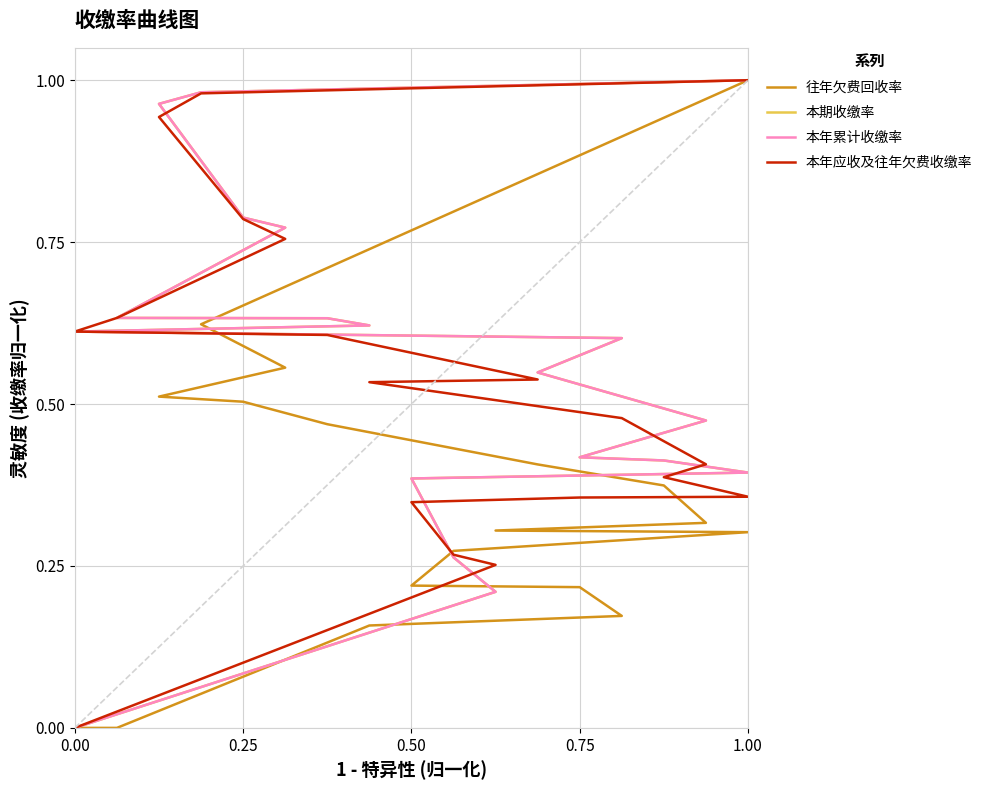

What is the label of the 6th point from the left?

1.00